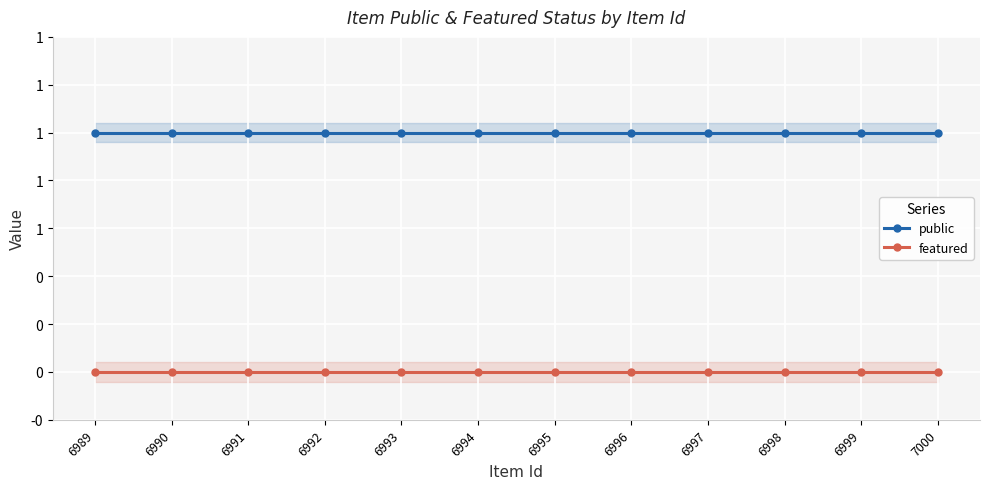

At which category is the sum across all series the highest?

7000